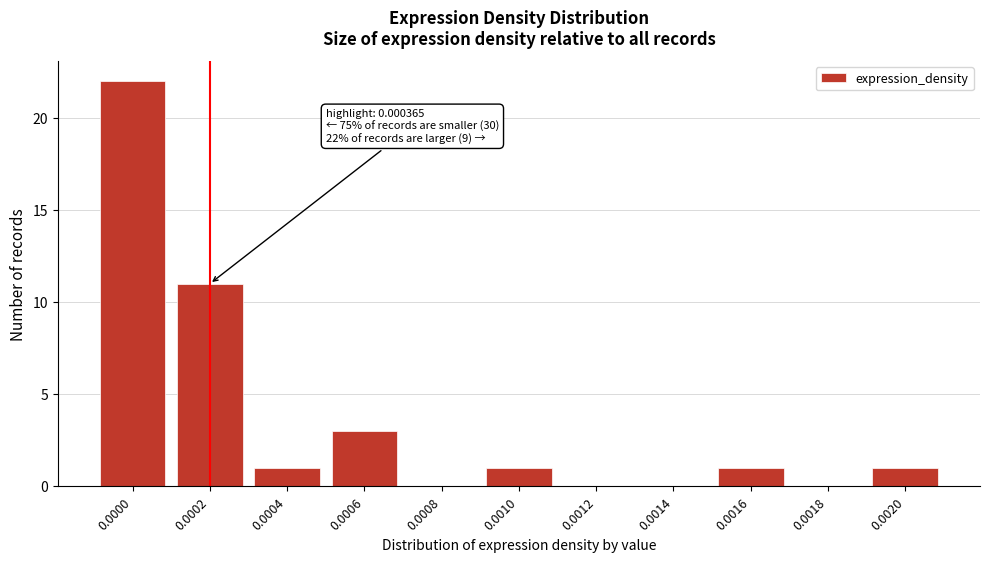

Reading right to left, what are all the values shown in this chart?

0.0020=1	0.0018=0	0.0016=1	0.0014=0	0.0012=0	0.0010=1	0.0008=0	0.0006=3	0.0004=1	0.0002=11	0.0000=22